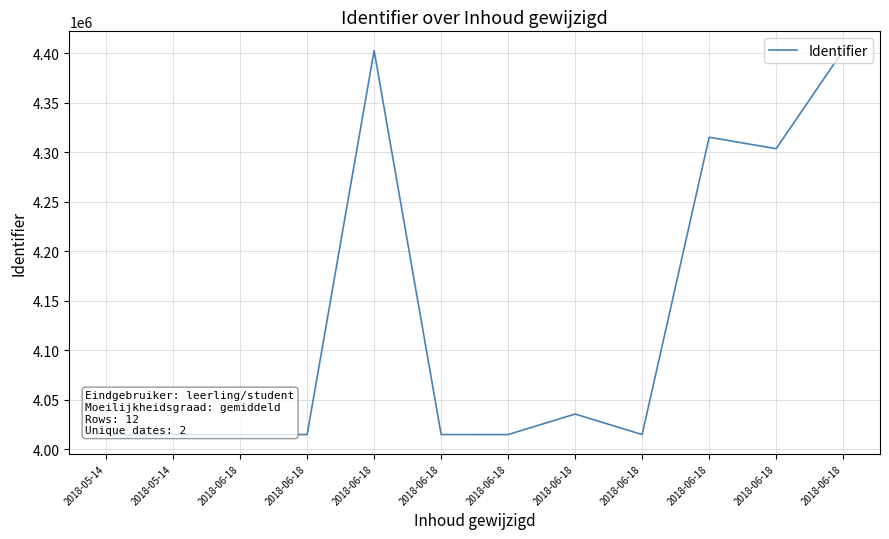

What is the sum of all values?

49563801